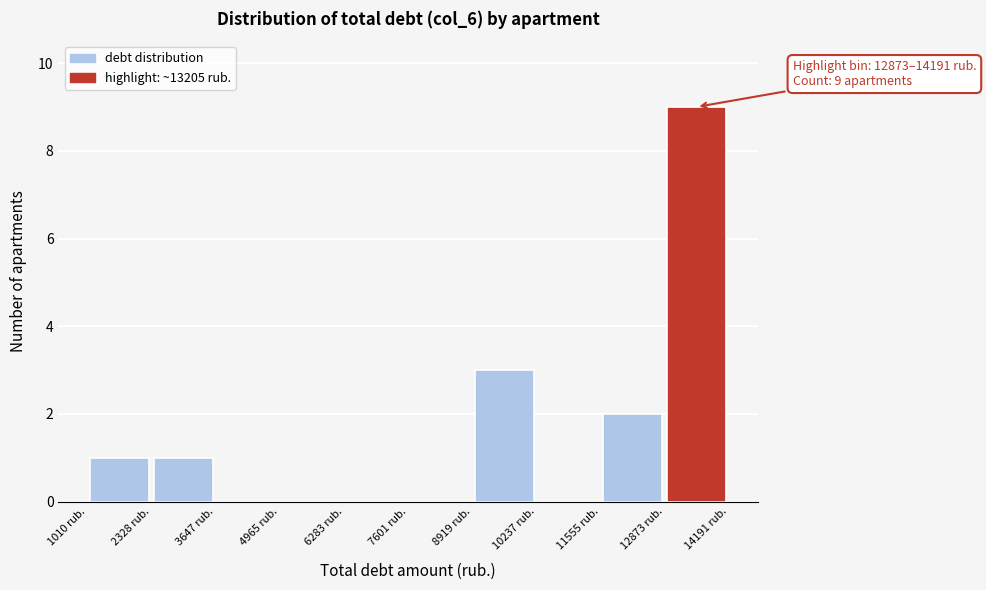

Which range on the x-axis has the tallest bar?

12800 to 14200